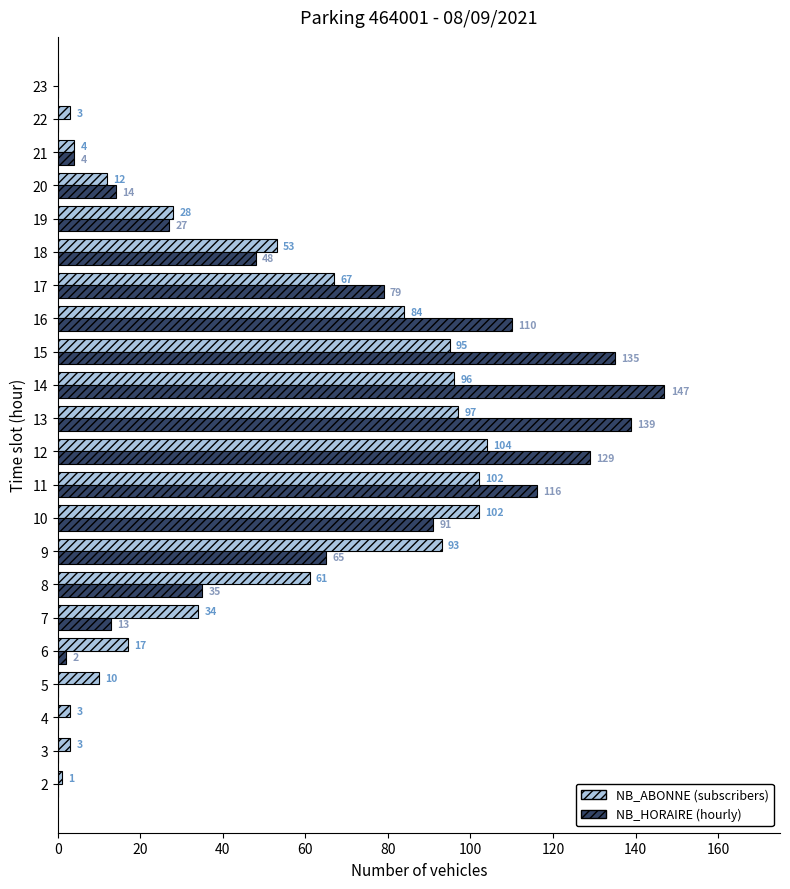

The NB_HORAIRE (hourly) series shows 47 at 17. True or false?

False